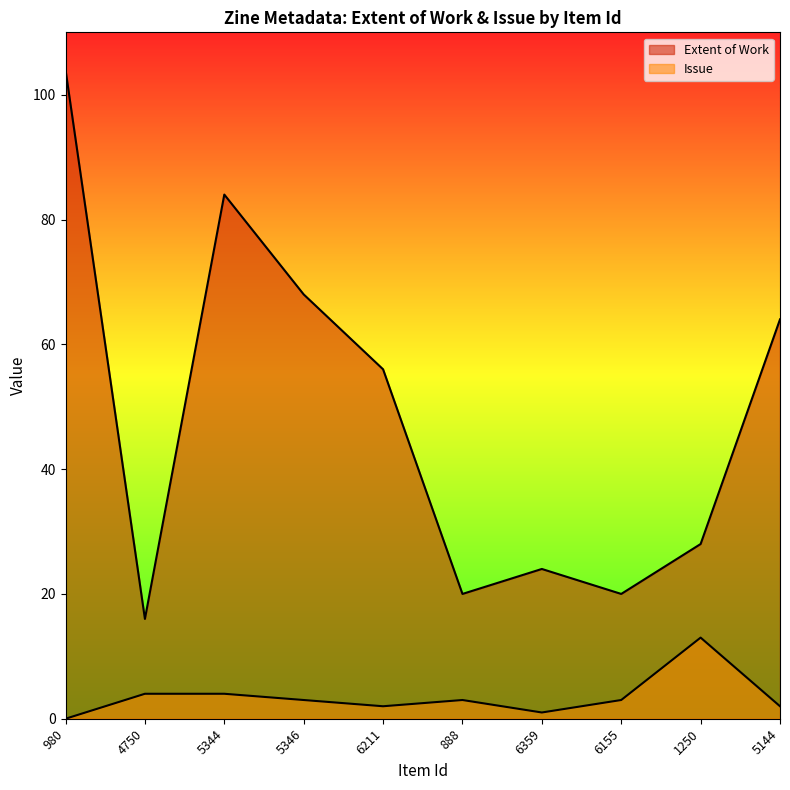

What is the label of the 6th point from the right?

6211